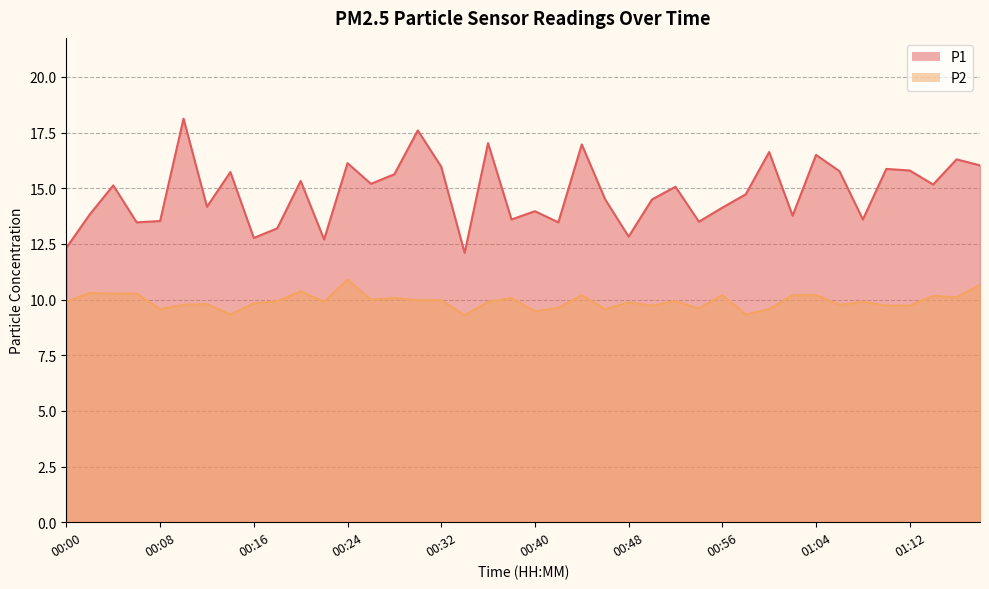

Which series has the largest total across all categories?

P1